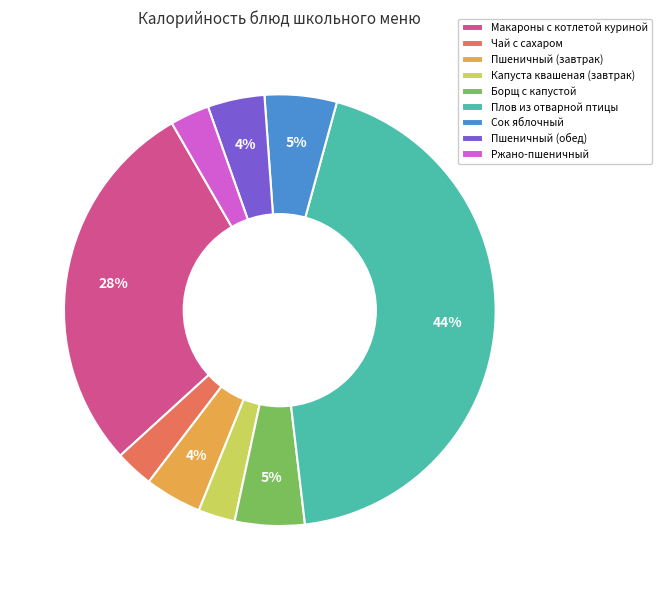

True or false: Пшеничный (обед) accounts for 4% of the total.

True